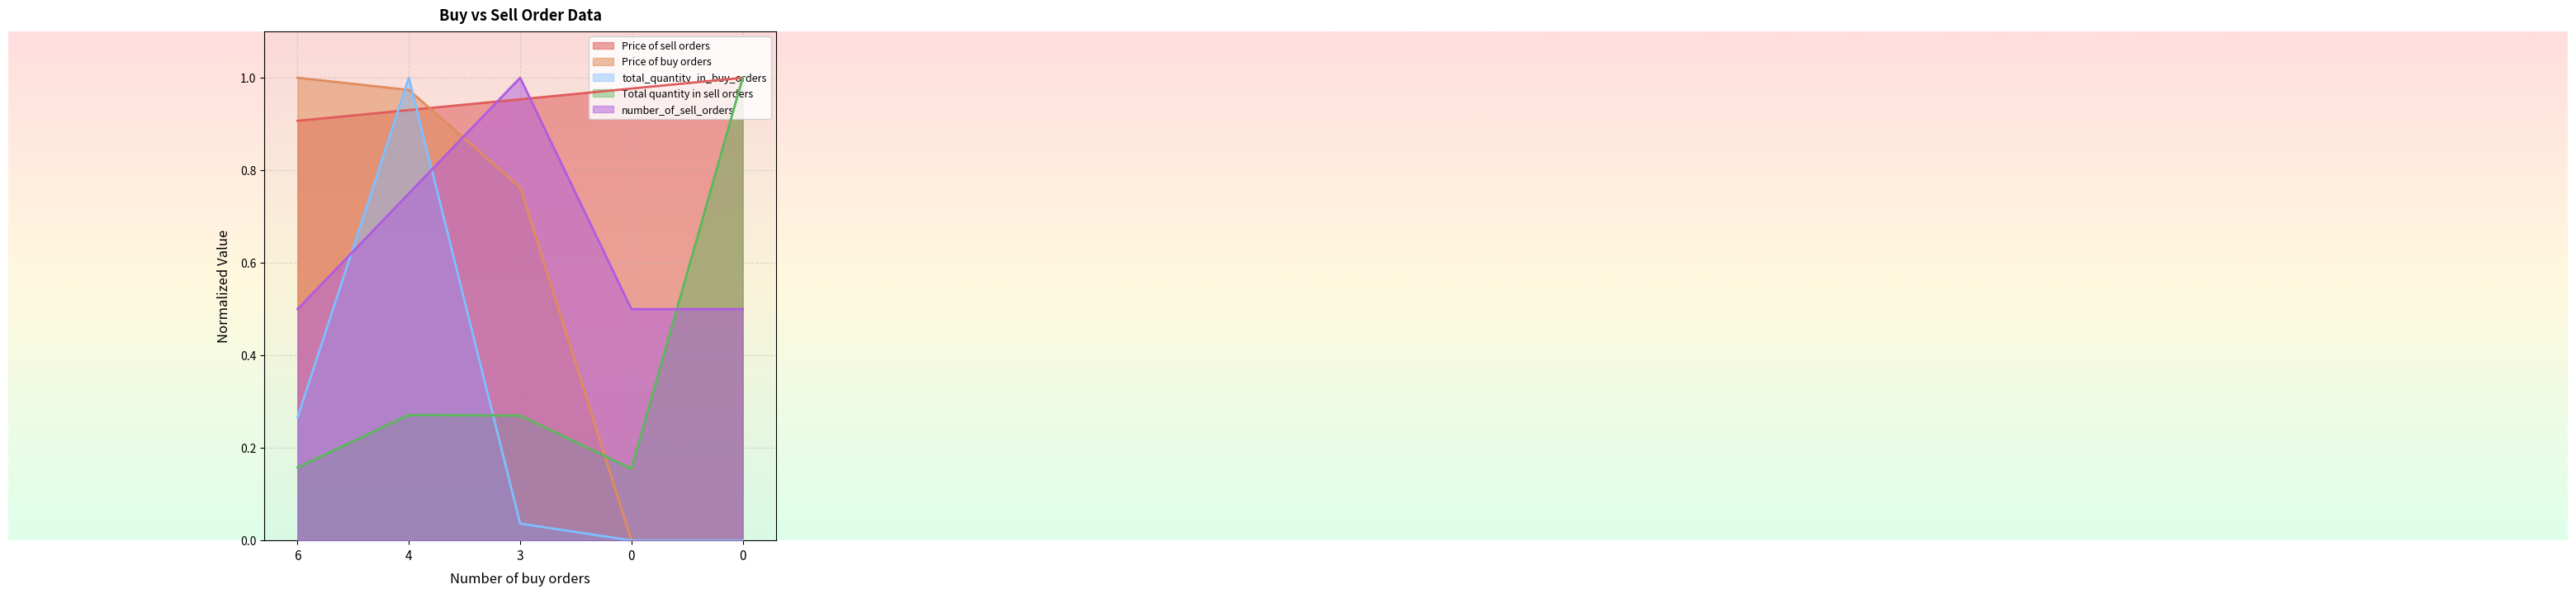

Does the chart display data point markers on the line(s)?

No